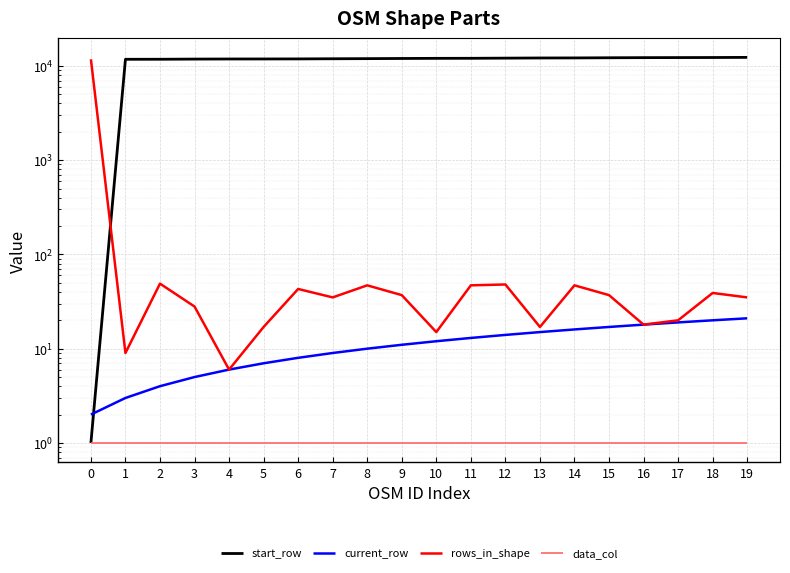

Which series has the largest total across all categories?

start_row